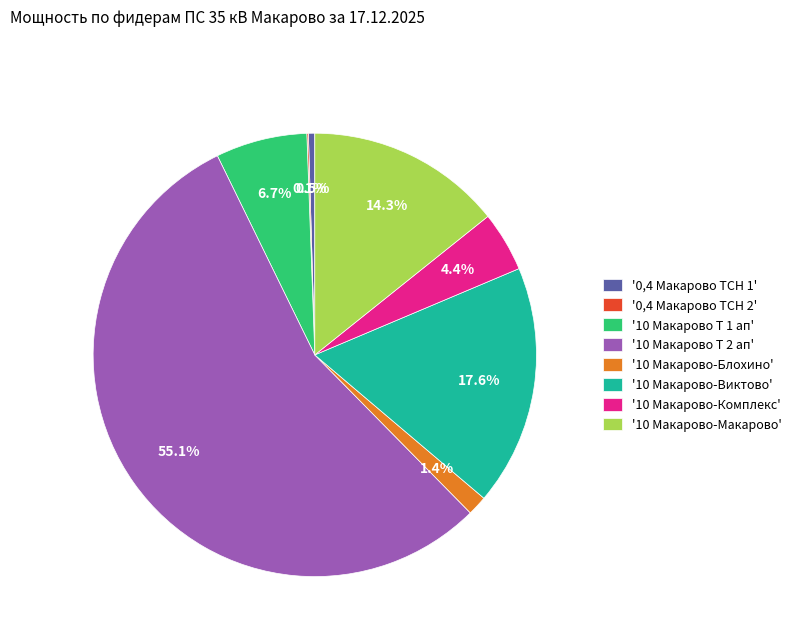

Do '10 Макарово Т 1 ап' and '0,4 Макарово ТСН 1' together represent more than half of the pie?

No